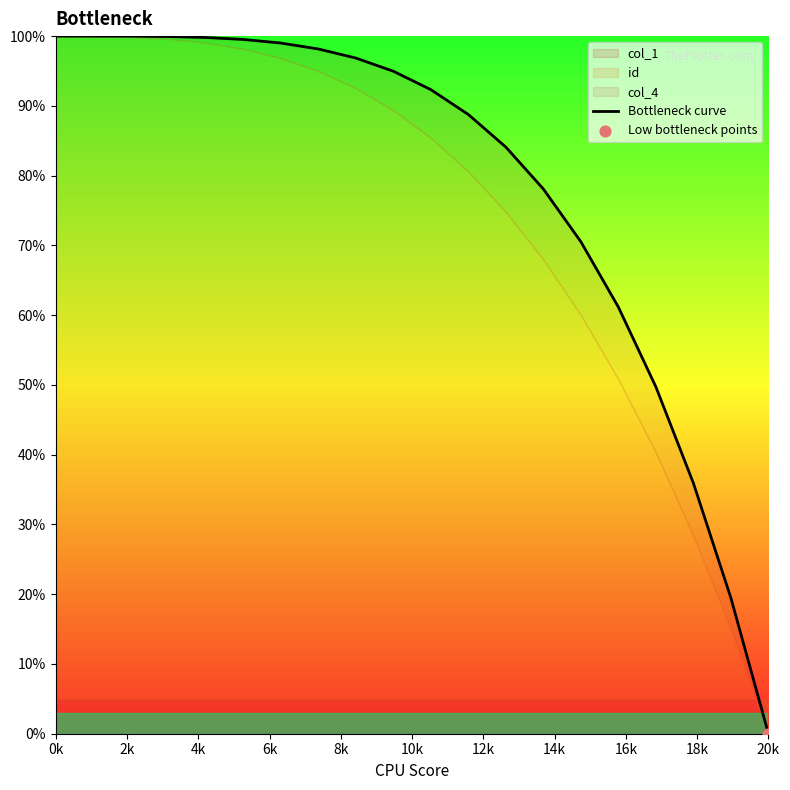

Approximately how many times larger is the value at 13 compared to 2k?

0.8